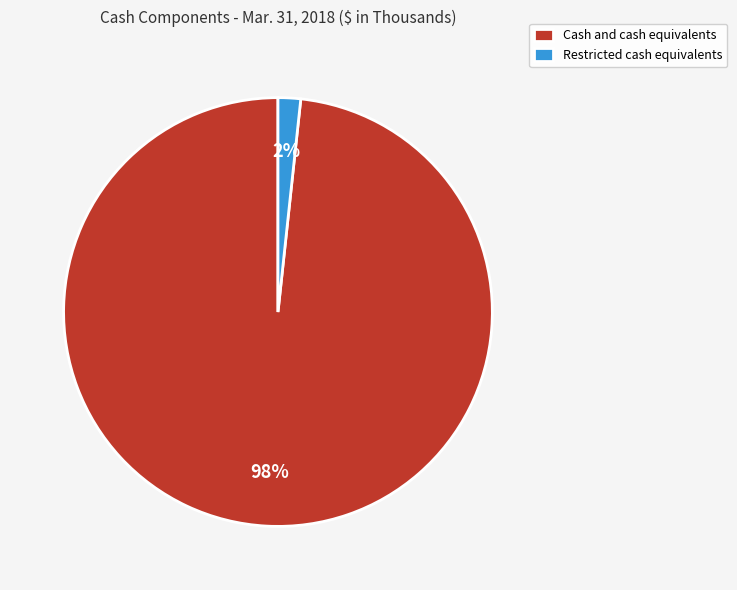

Which slice is the largest?

Cash and cash equivalents